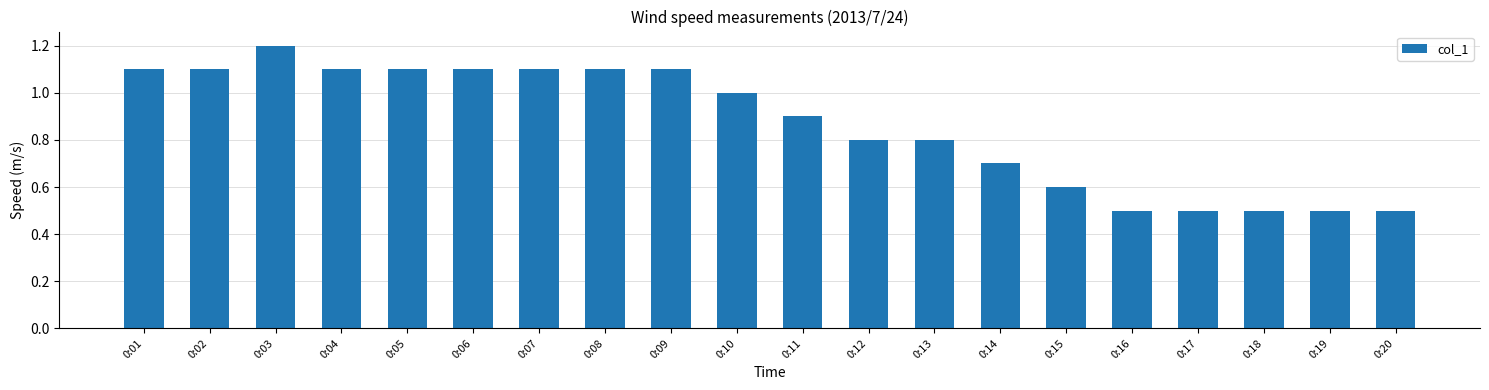

Does the chart contain any negative values?

No